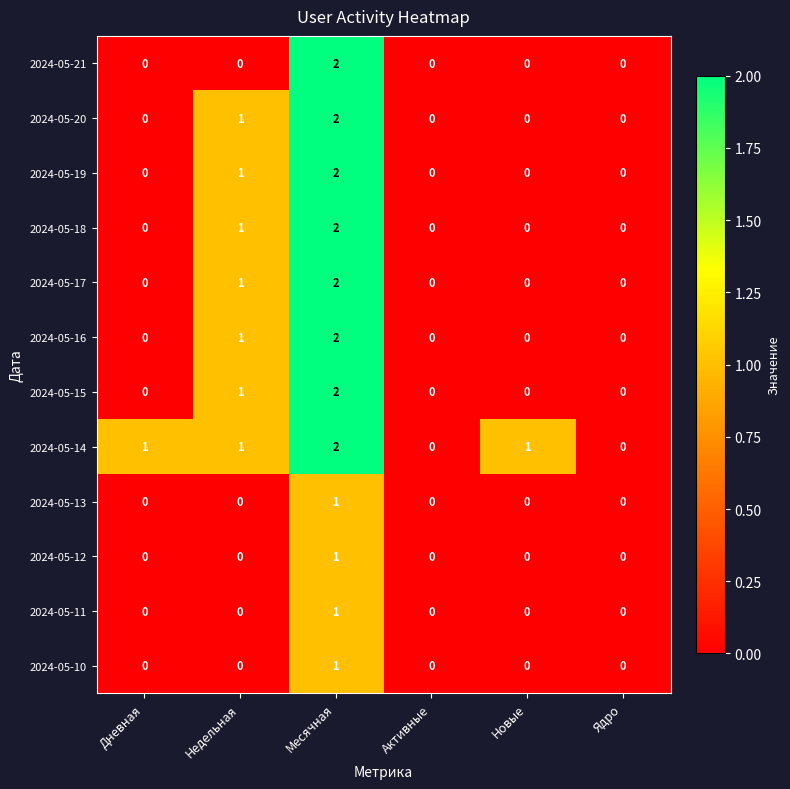

Which series has the largest total across all categories?

2024-05-14